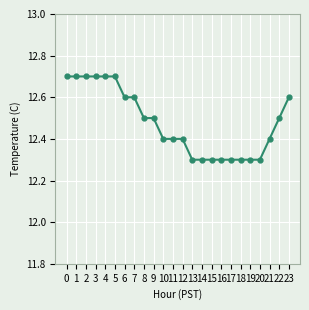

Between 6 and 11, which is larger?

6